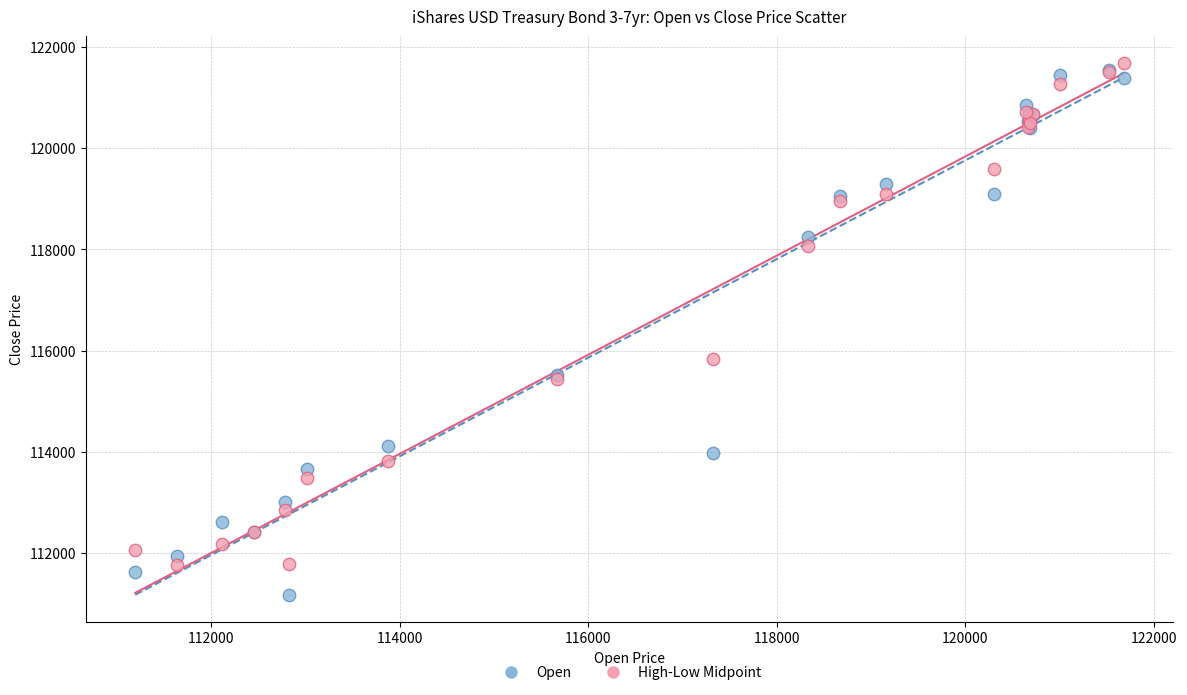

In the Open series, what Y value is closest to 116359?

115518.0